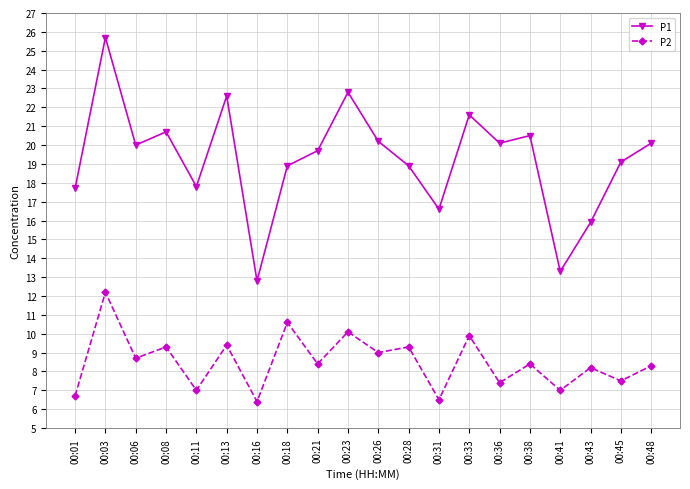

In P2, how many points are lower than both neighbors (excluding endpoints)?

9